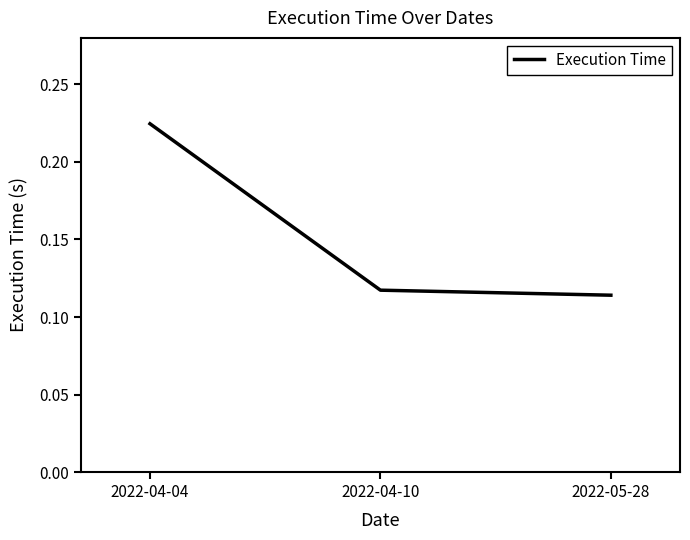

True or false: the data shows 0.0 at 2022-04-10.

False